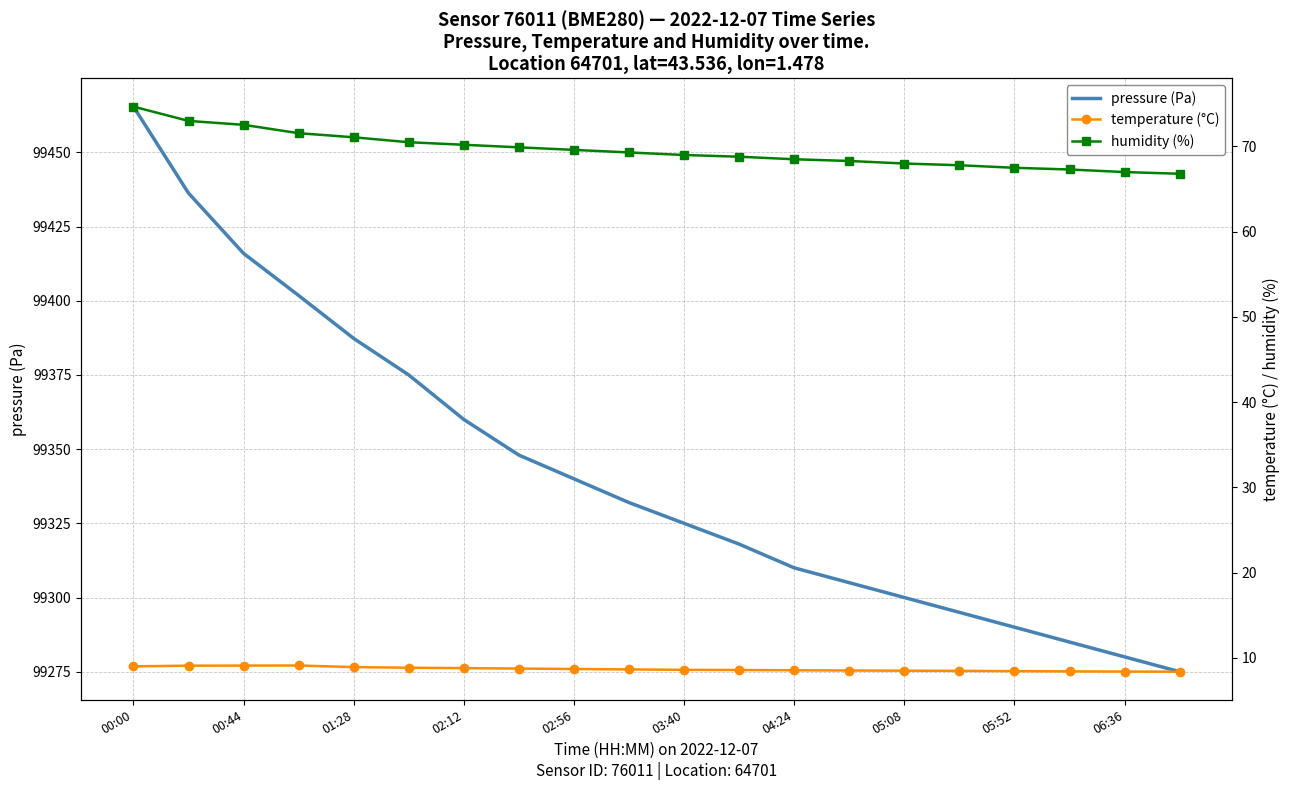

What is the spread (max minus min) of values at 17?

99276.6